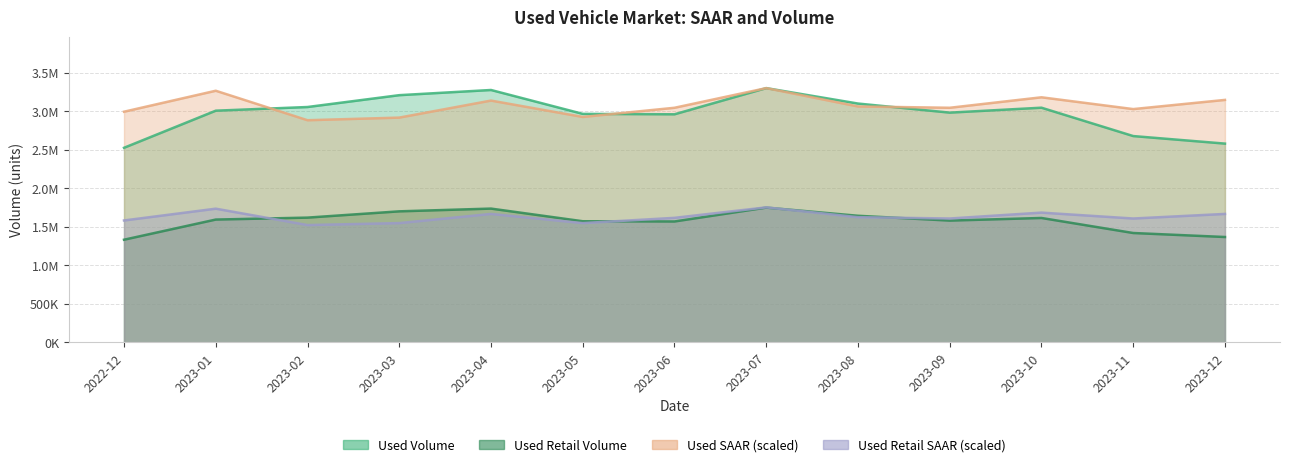

The Used Volume series shows 3466018.3 at 2023-12. True or false?

False